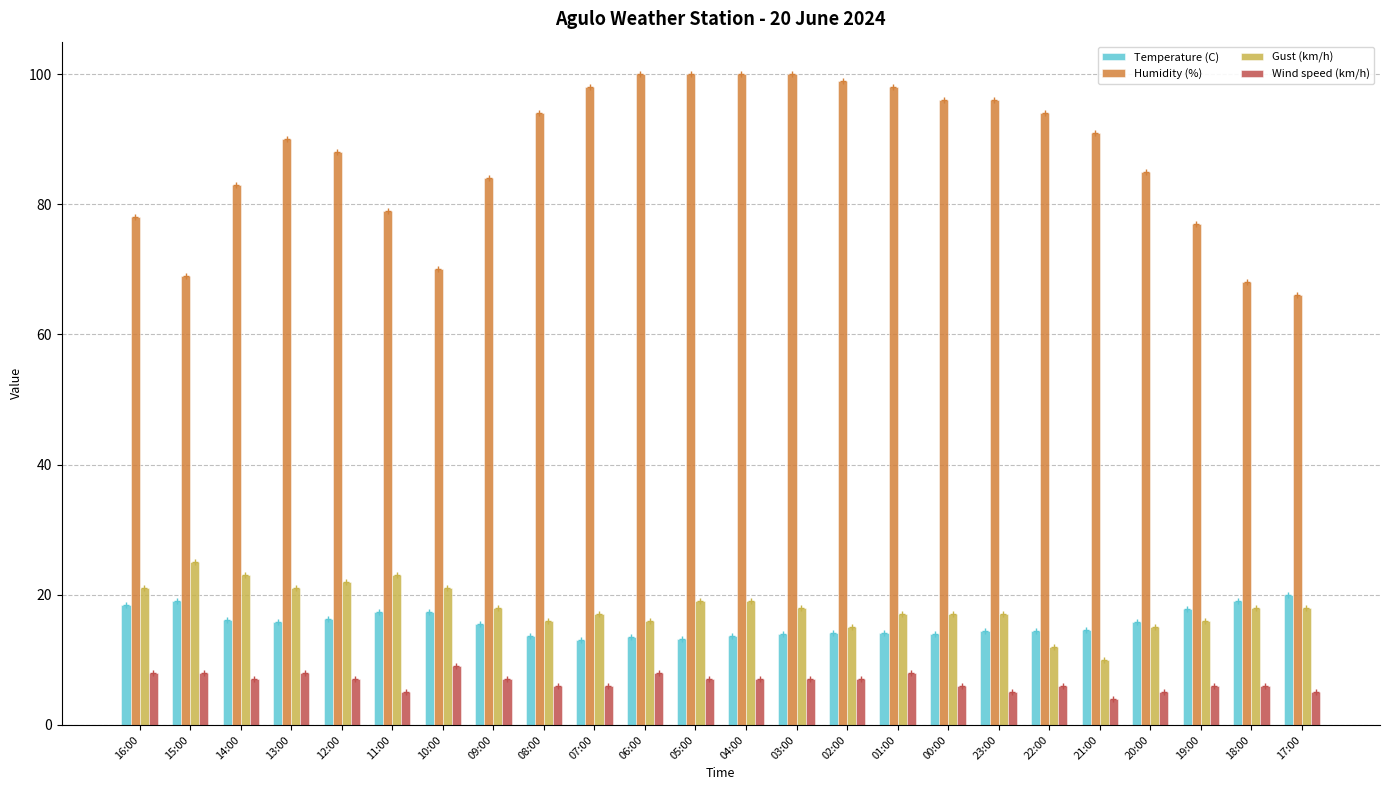

Rank the categories by Wind speed (km/h) value from lowest to highest.

21:00, 11:00, 23:00, 20:00, 17:00, 08:00, 07:00, 00:00, 22:00, 19:00, 18:00, 14:00, 12:00, 09:00, 05:00, 04:00, 03:00, 02:00, 16:00, 15:00, 13:00, 06:00, 01:00, 10:00